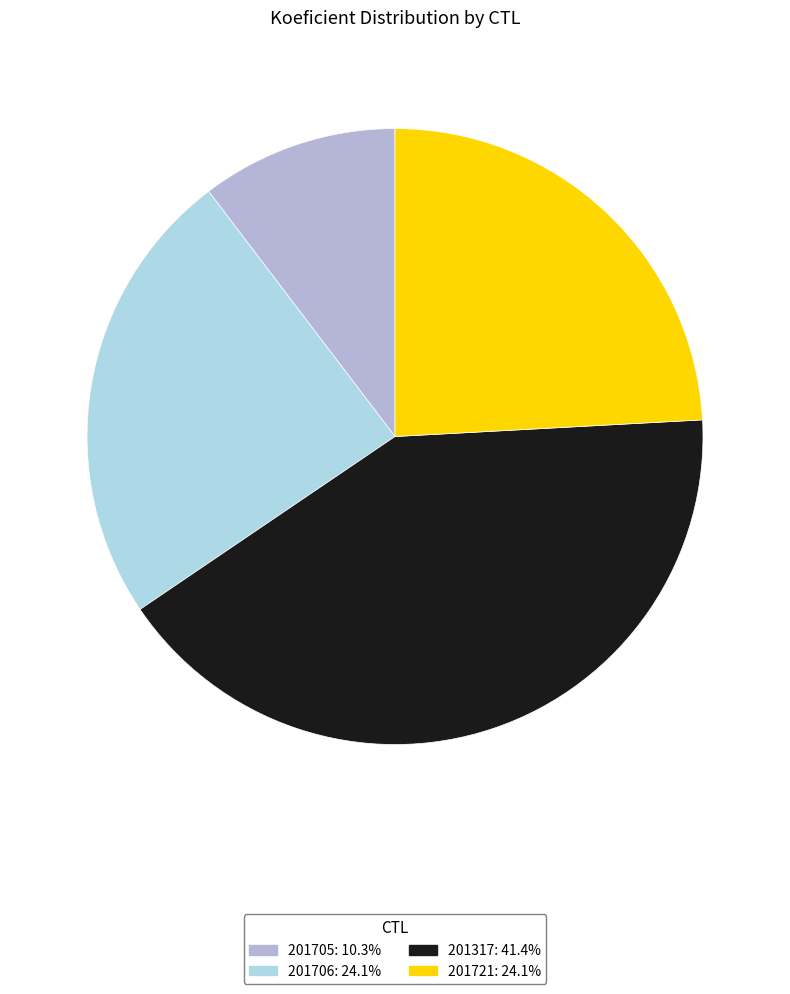

Approximately how many times larger is the value at 201705 compared to 201317?

0.2